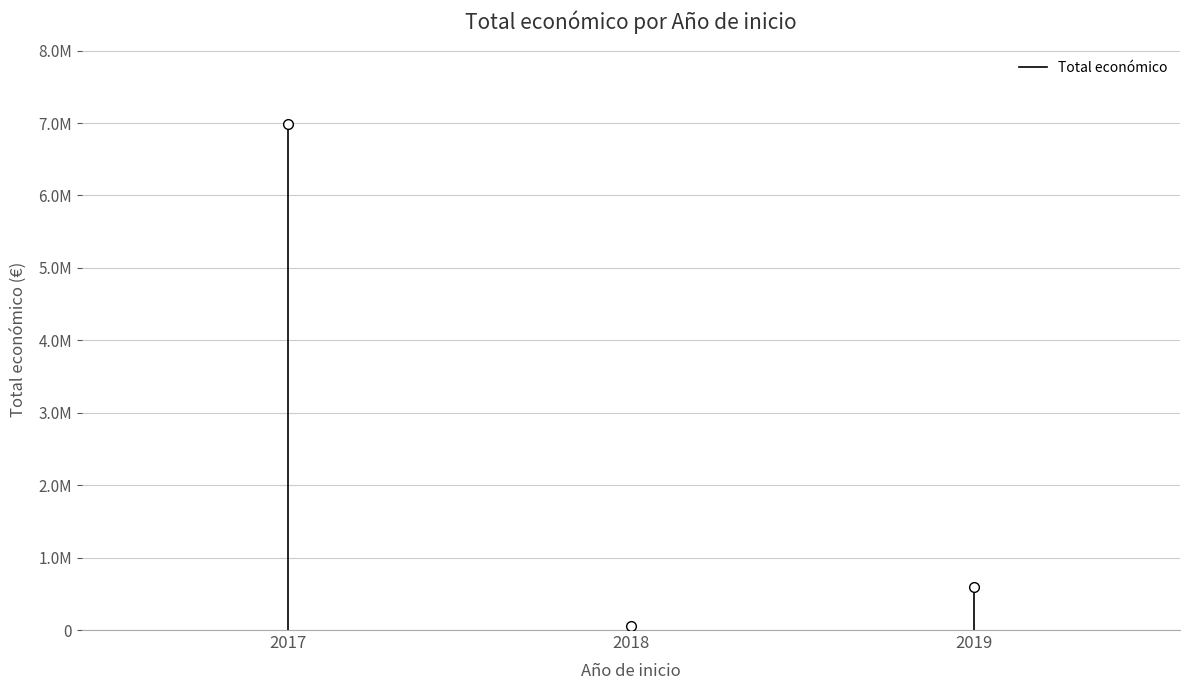

The value at 2017 is 9427005. True or false?

False